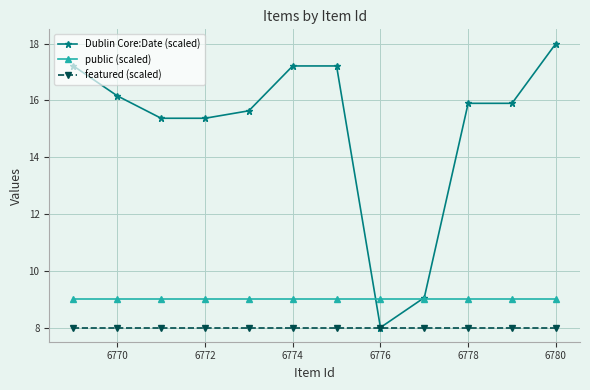

At how many categories does at least one series exceed 13?

10